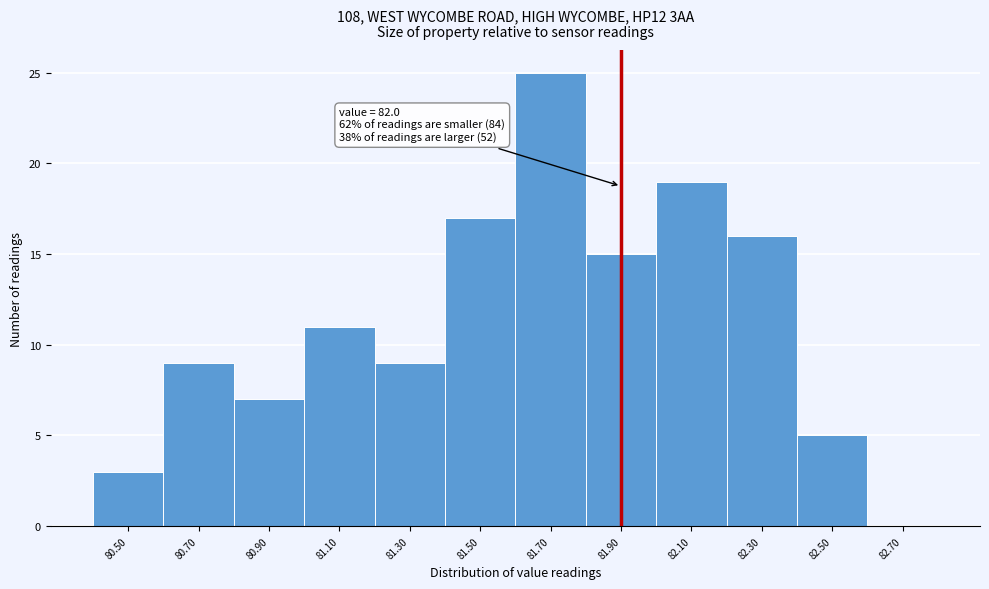

Reading left to right, what are all the values shown in this chart?

80.50=3	80.70=9	80.90=7	81.10=11	81.30=9	81.50=17	81.70=25	81.90=15	82.10=19	82.30=16	82.50=5	82.70=0